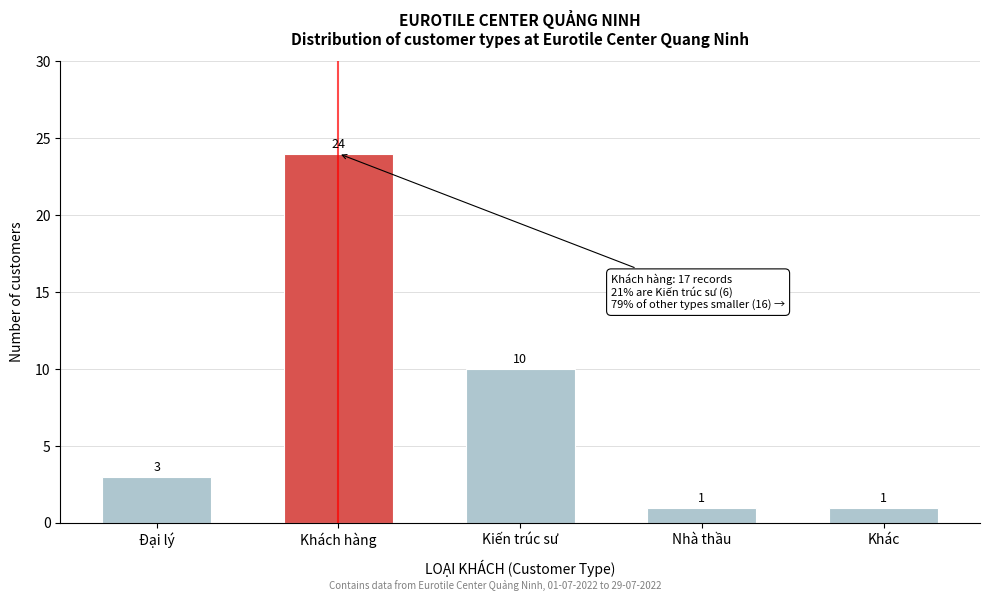

Reading left to right, what are all the values shown in this chart?

3	24	10	1	1